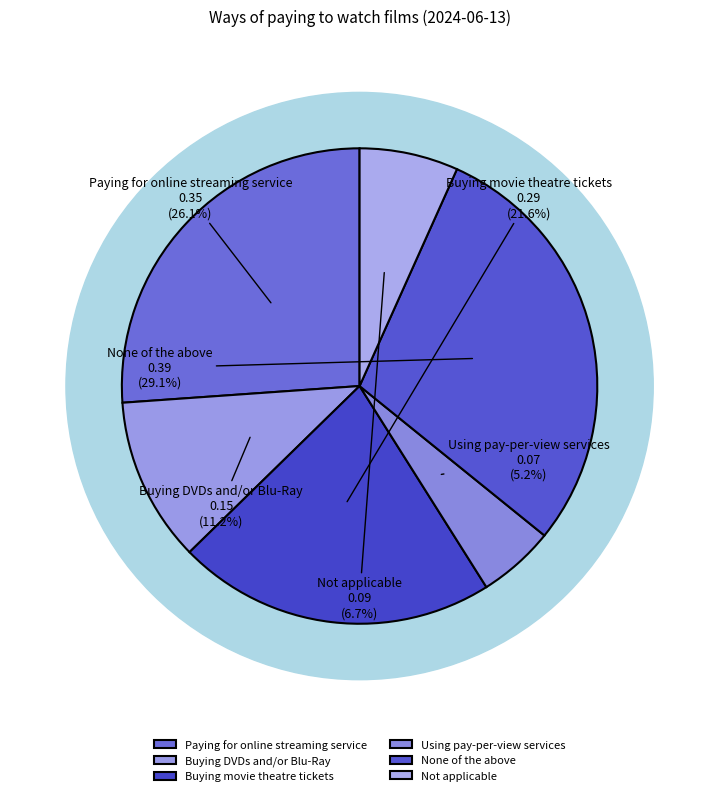

Is there a majority slice in this chart?

No